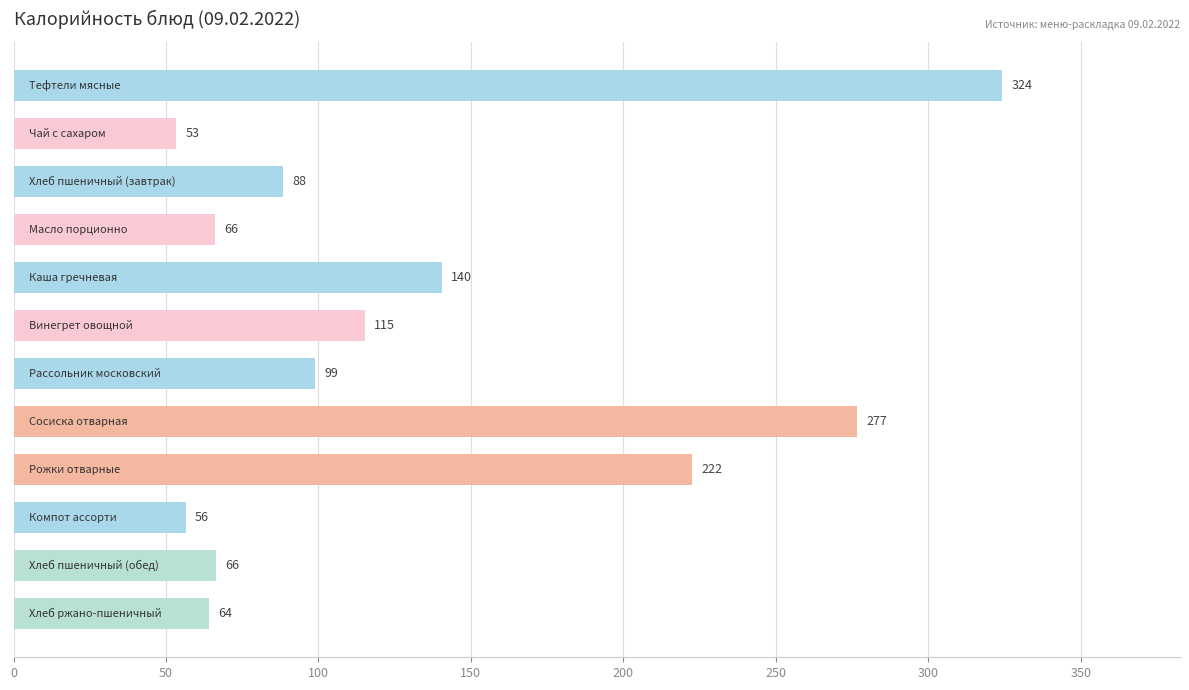

What is the value of the 10th bar from the top?

56.5